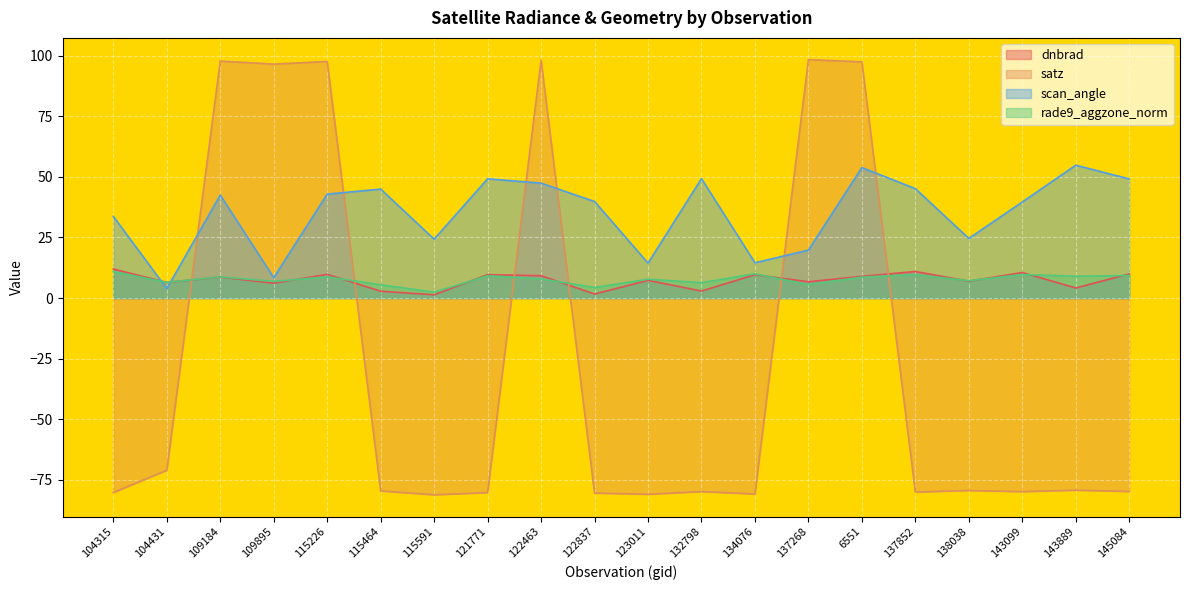

What is the total value across all series at 123011?

-51.4